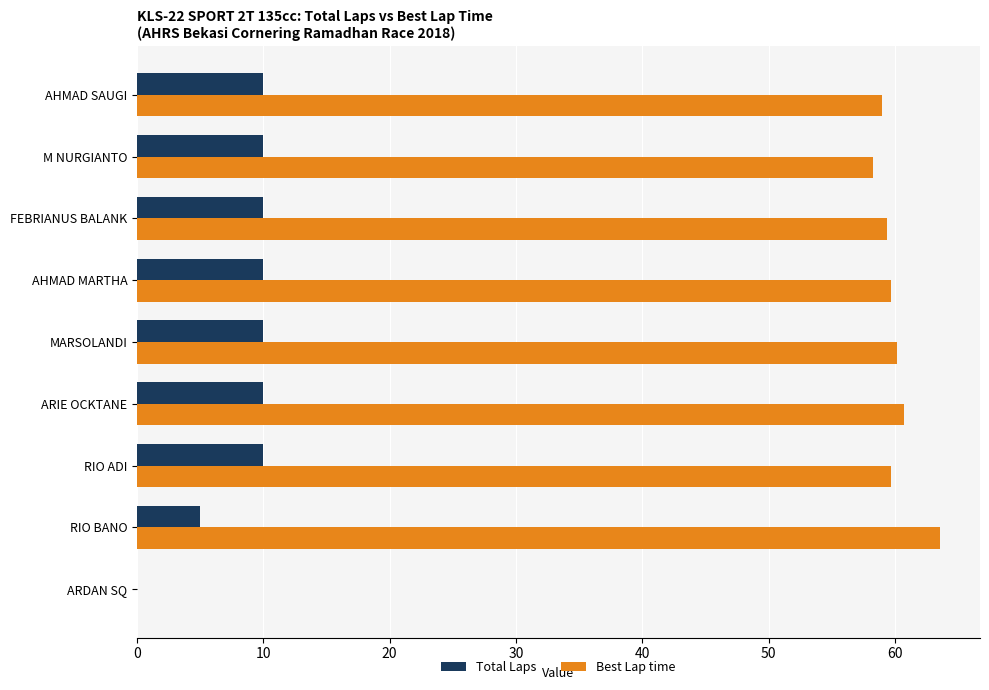

The Best Lap time series shows 59.7 at AHMAD MARTHA. True or false?

True